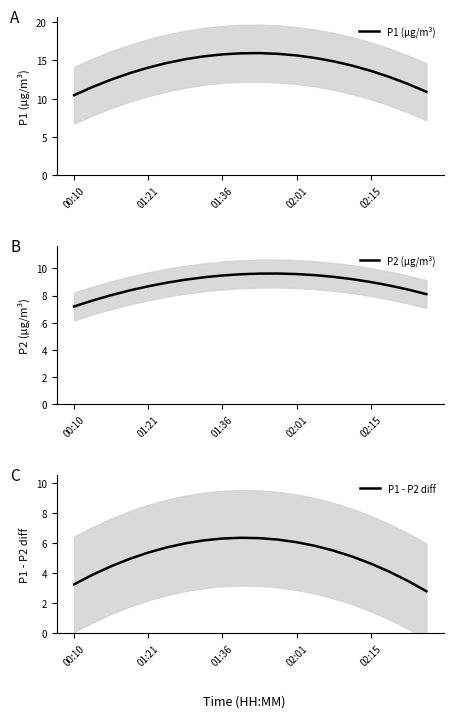

True or false: P1 - P2 diff has a value of 6.3 at 01:36.

True